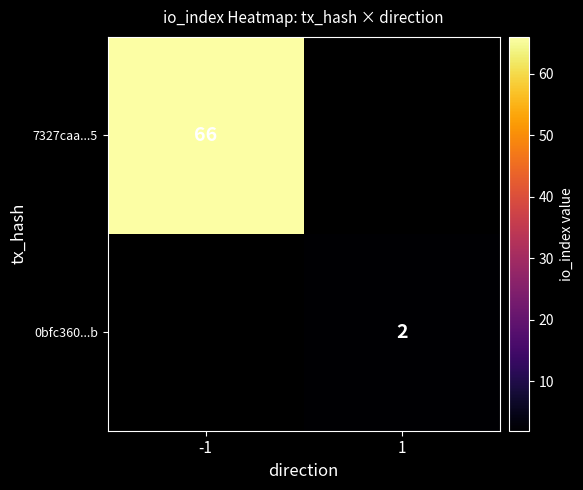

Is the value of 0bfc360...b at 1 greater than the value of 7327caa...5 at -1?

No